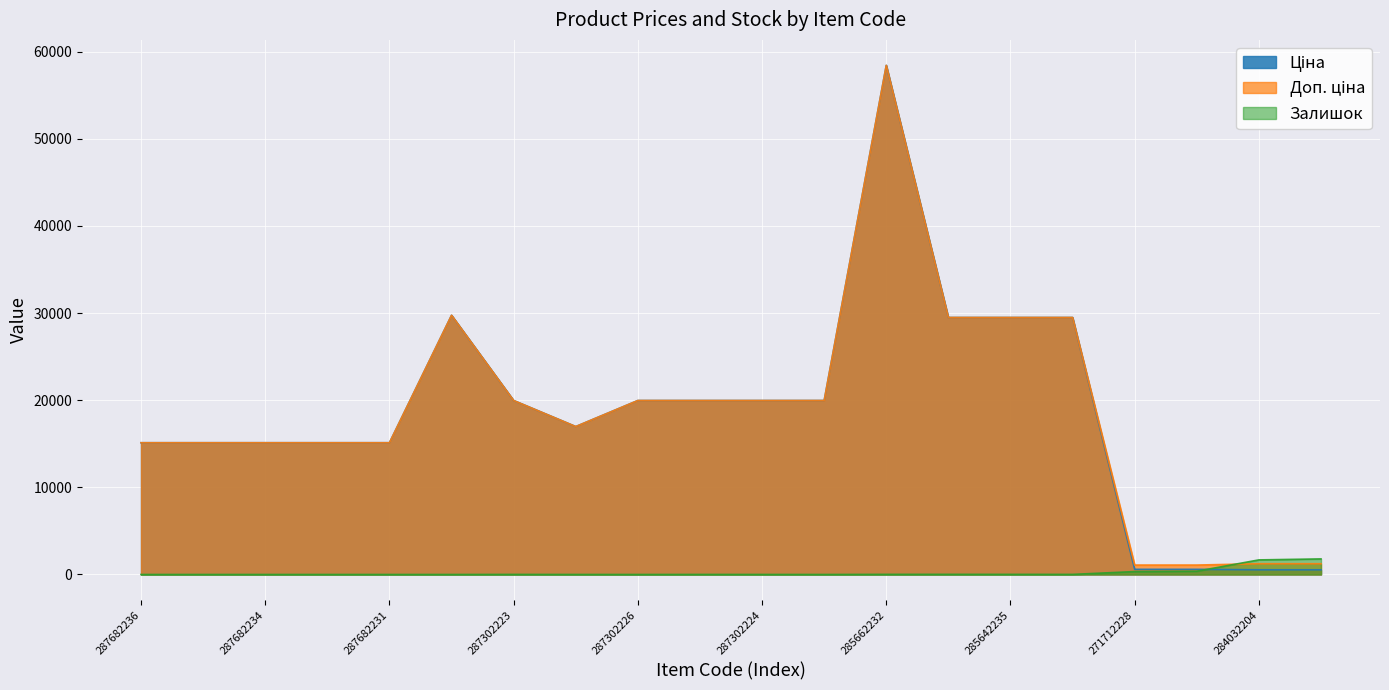

List the series in order of their peak value, lowest first.

Залишок, Ціна, Доп. ціна